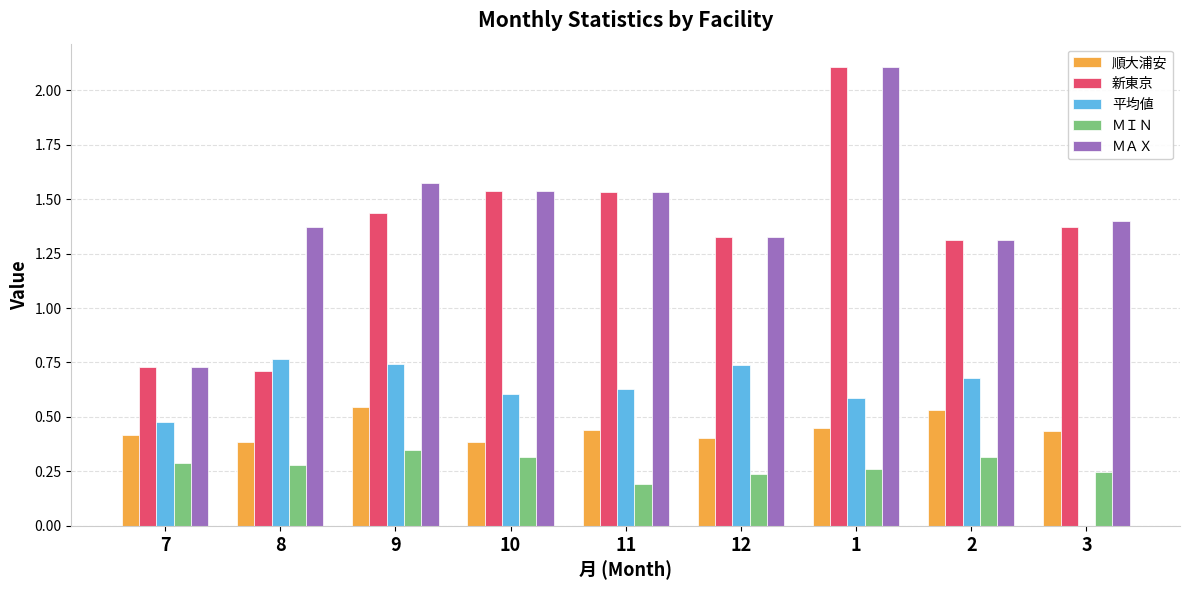

What is the greatest value displayed?

2.1